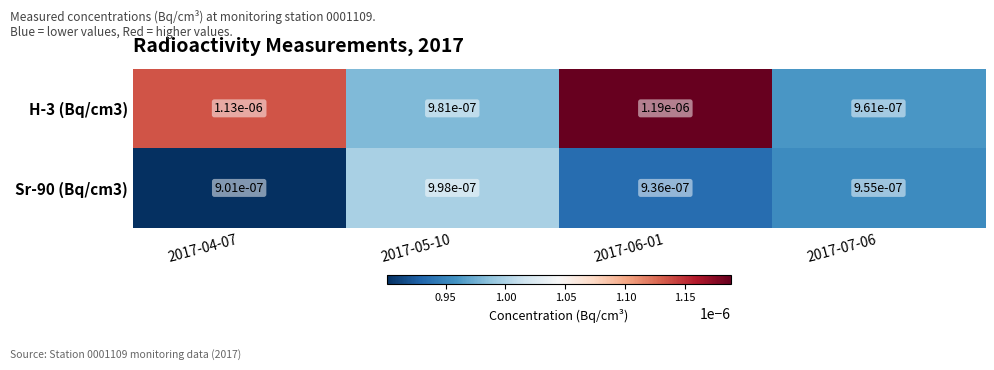

Rank the series at 2017-06-01 from highest to lowest value.

H-3 (Bq/cm3), Sr-90 (Bq/cm3)